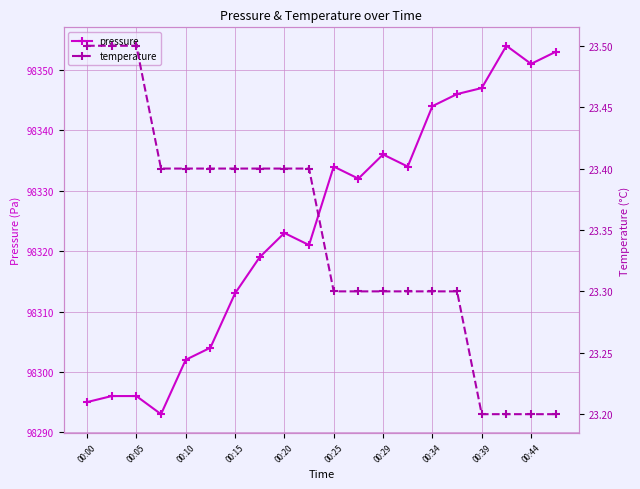

True or false: pressure has more than 1 interior local peaks.

True